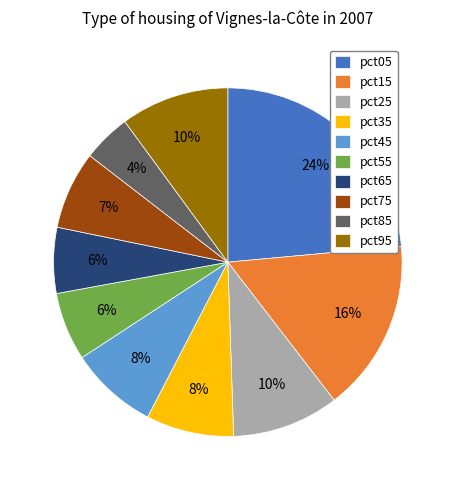

To the nearest percent, what is the combined percentage of pct45 and pct65?

14%